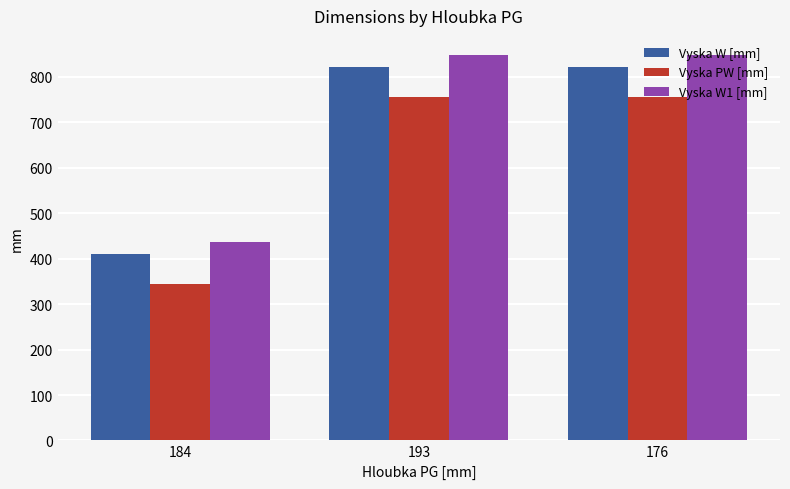

What is the minimum value for Vyska W [mm]?

411